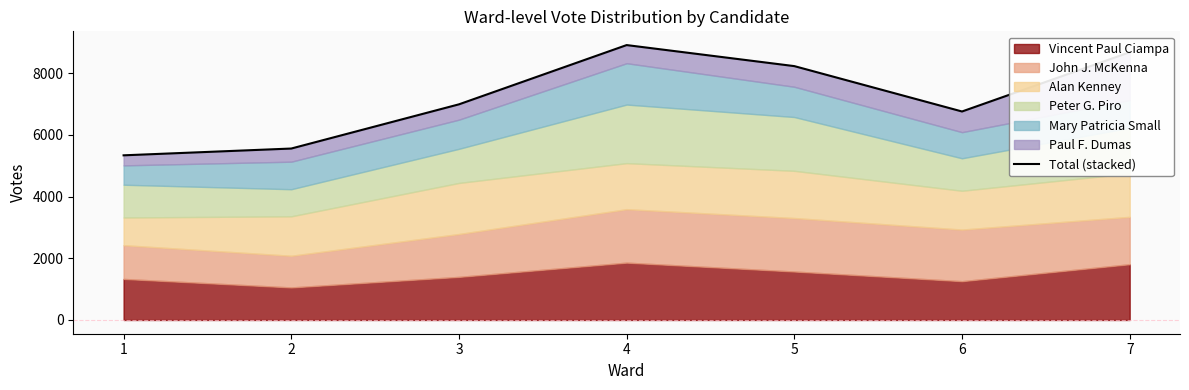

What is the value of the 2nd point from the left?

5558